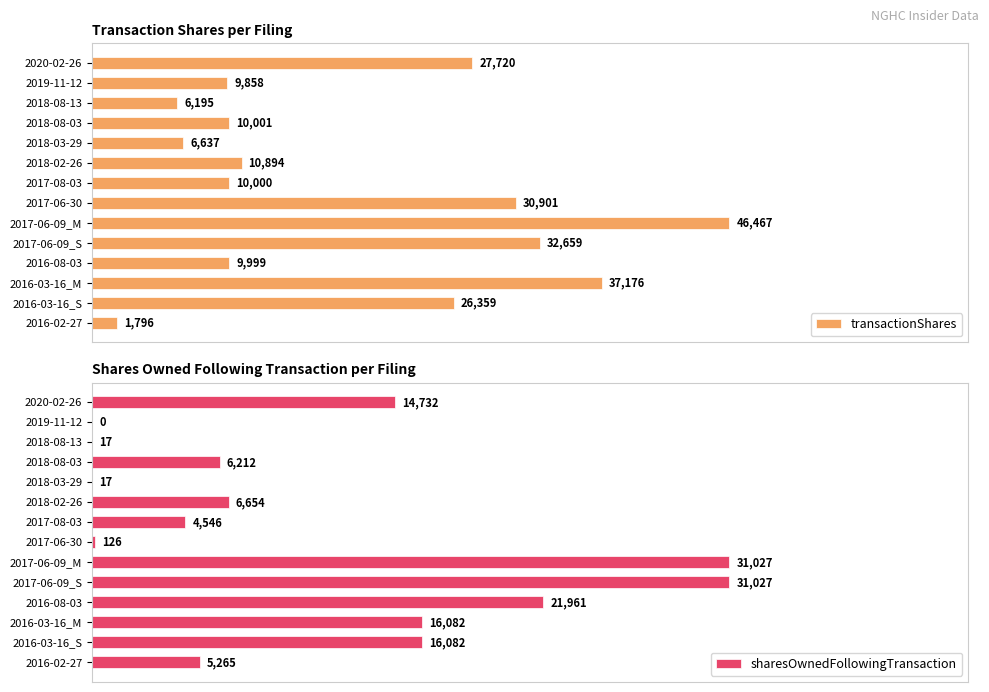

At which label does transactionShares reach its minimum?

2016-02-27